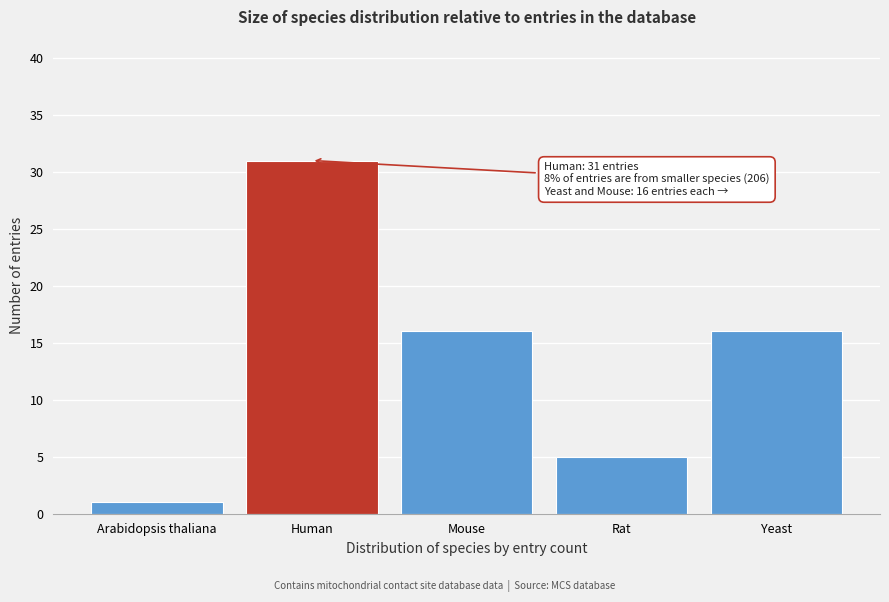

Reading right to left, extract all data points from this chart.

16	5	16	31	1